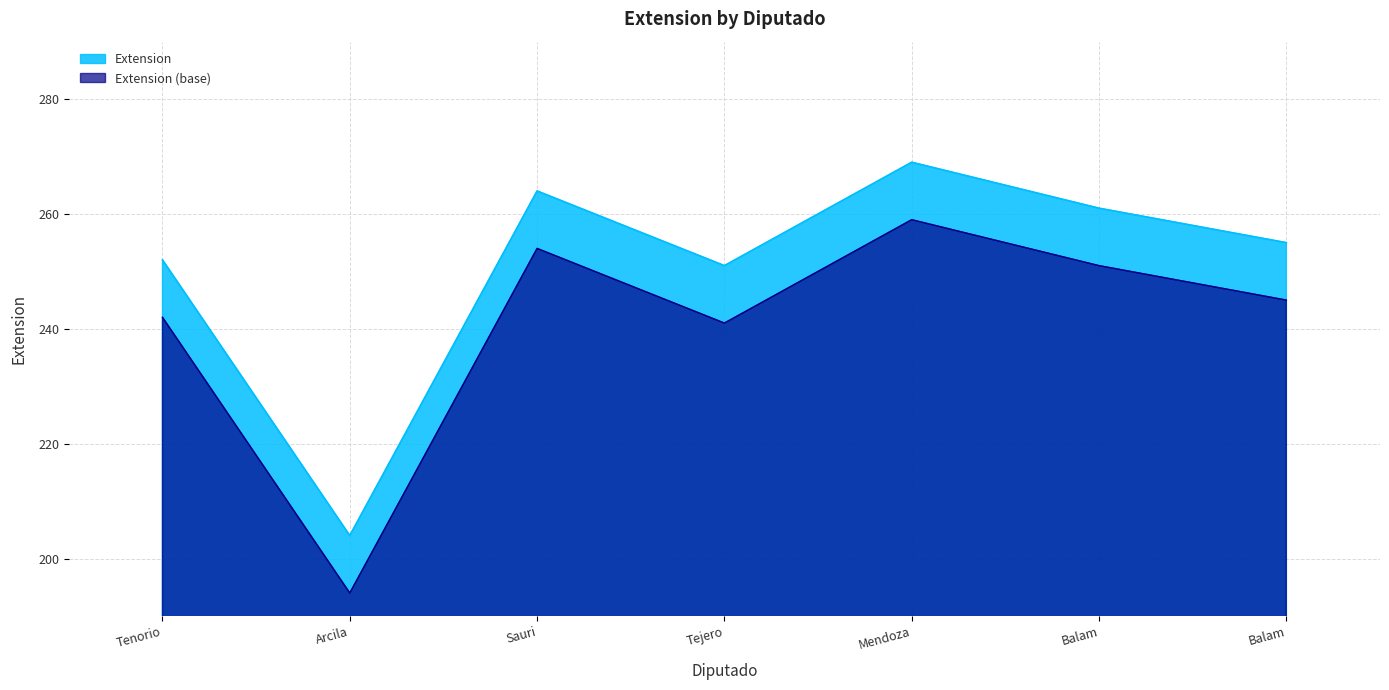

Rank the categories by value from lowest to highest.

Arcila, Tejero, Tenorio, Balam, Balam, Sauri, Mendoza